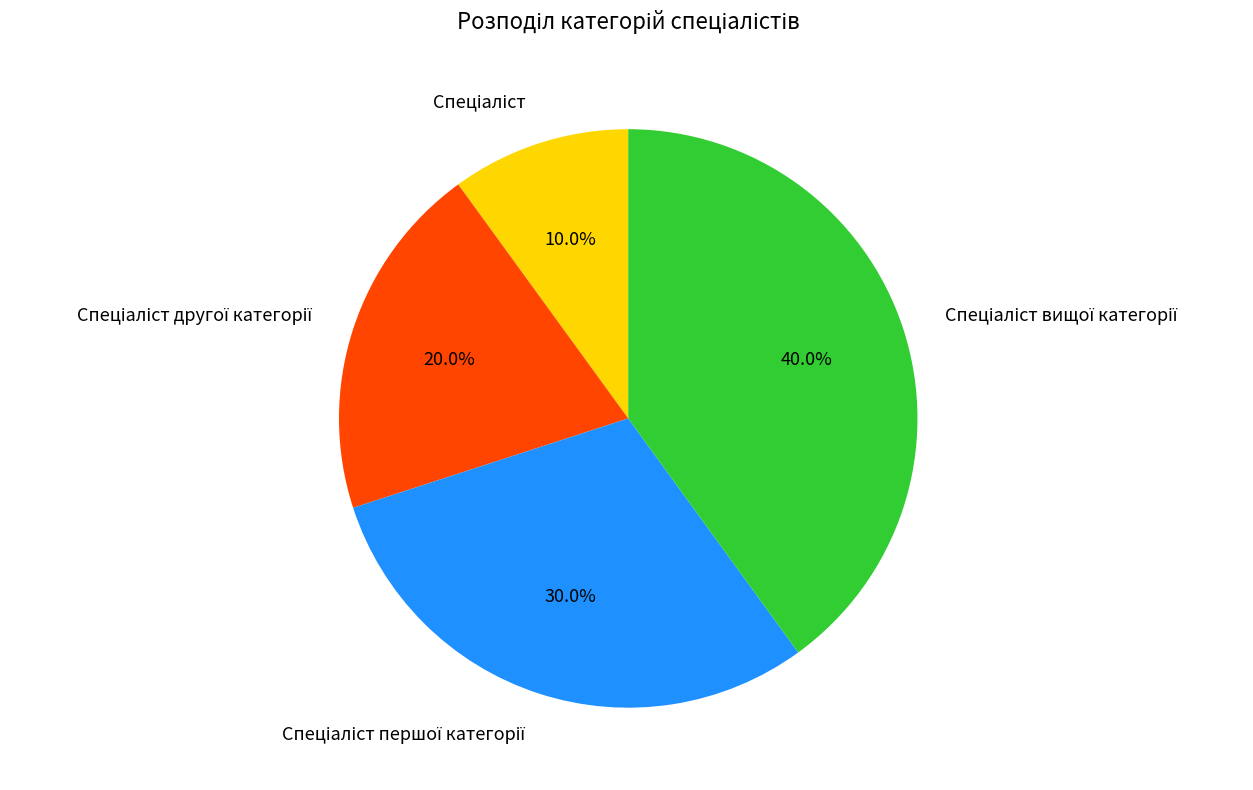

Is there a majority slice in this chart?

No